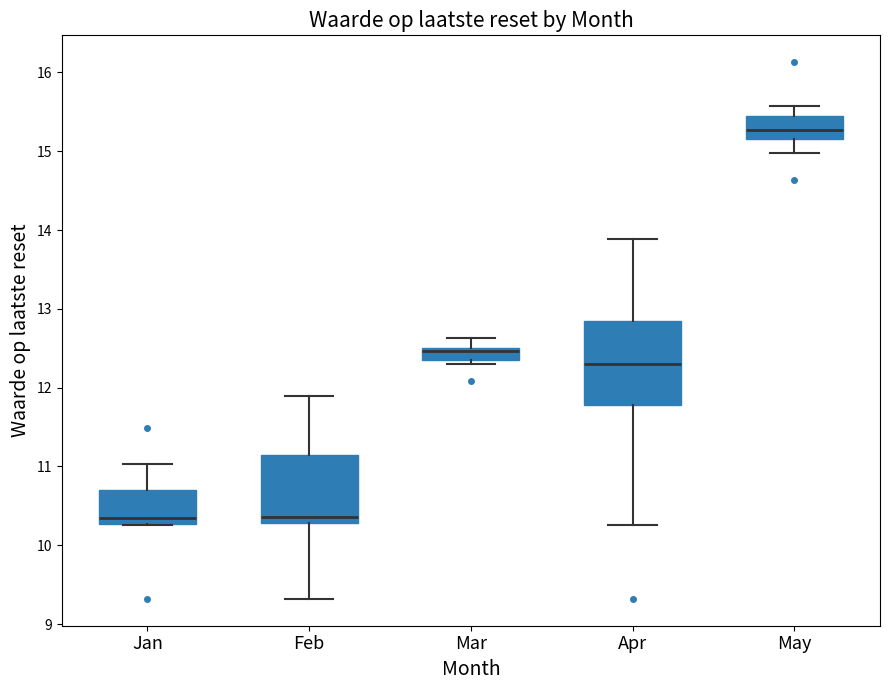

Where is the lower edge of the box for Feb on the y-axis? The values are not printed on the chart, so give them approximately, as read against the axis.

10.3